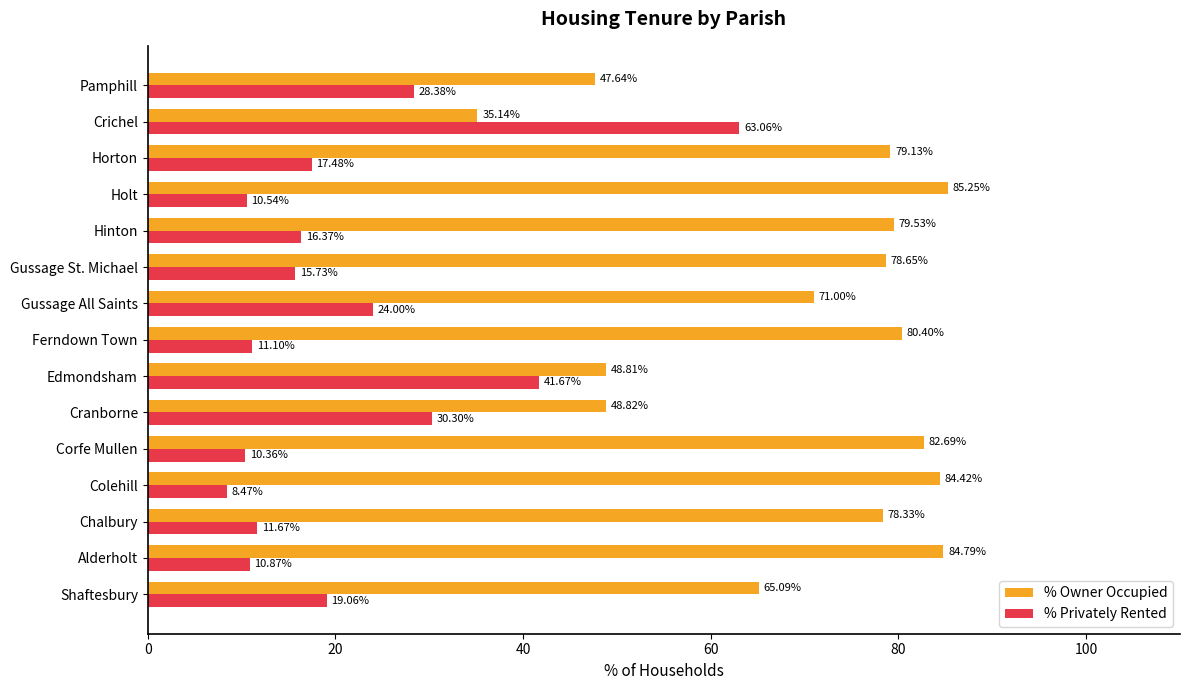

Between Gussage St. Michael and Hinton, which series saw the biggest shift?

% Owner Occupied